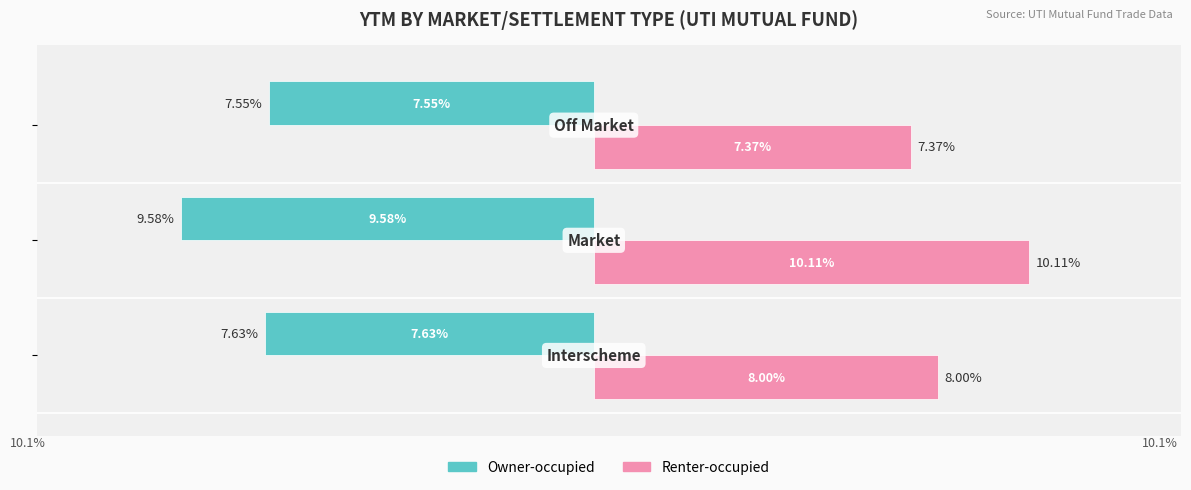

Which series has the widest spread of values?

Renter-occupied